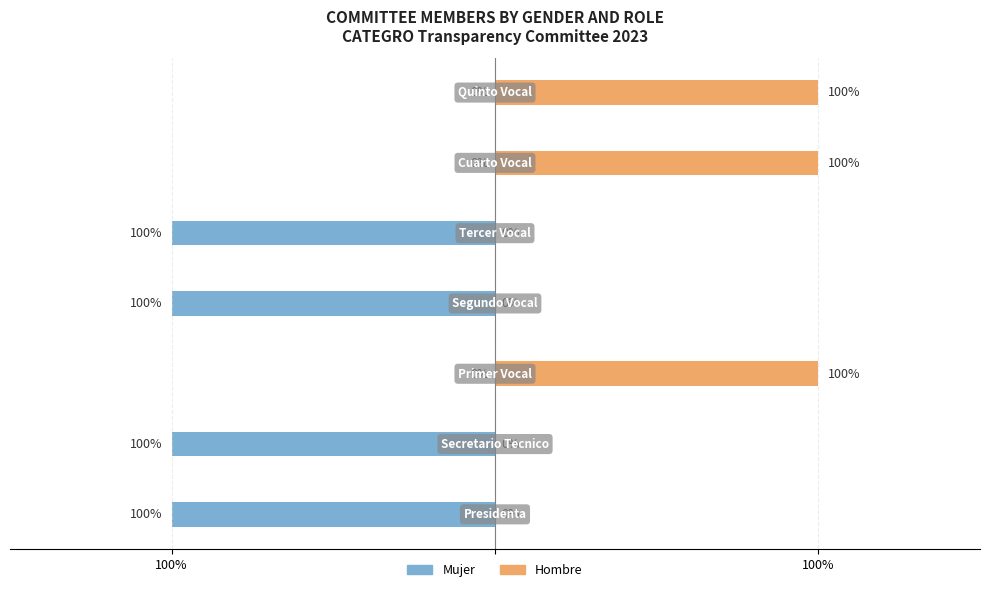

Reading left to right, extract all data points from this chart.

Mujer: -1	-1	0	-1	-1	0	0
Hombre: 0	0	1	0	0	1	1